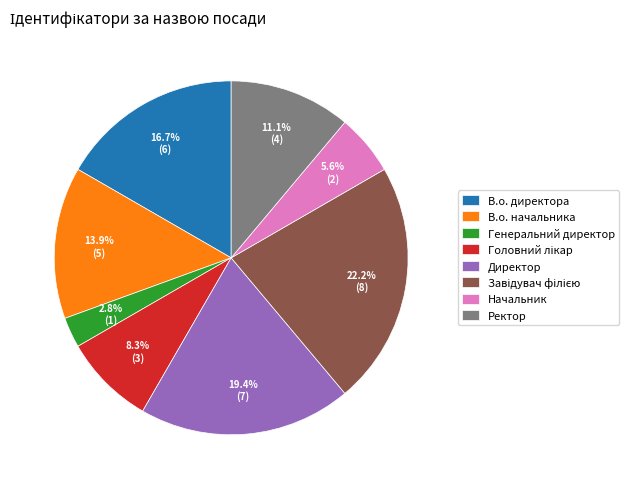

Between Начальник and В.о. начальника, which is larger?

В.о. начальника